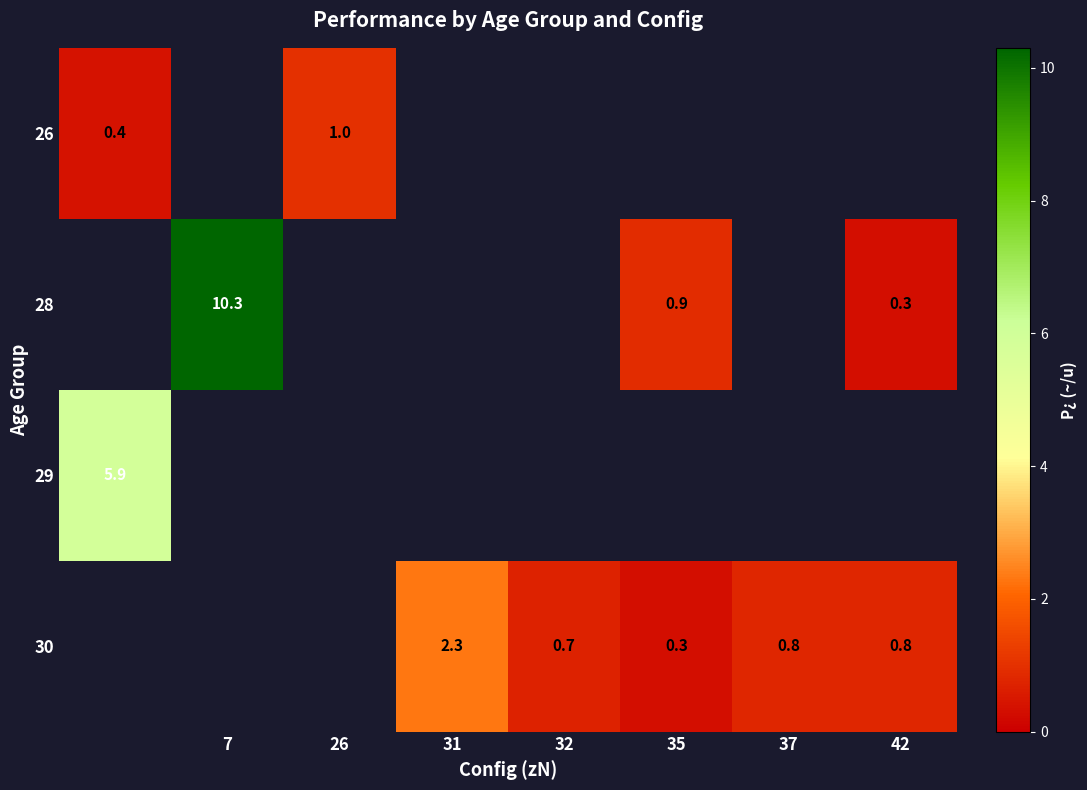

Is it true that 30 equals 1.4 at 42?

False